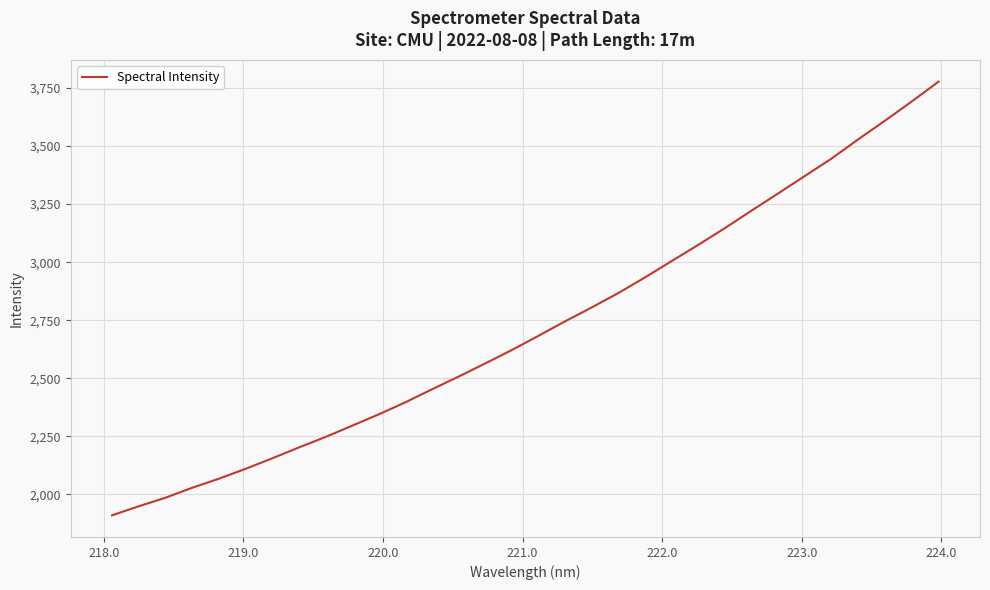

What is the difference between the maximum and minimum values?

1867.3